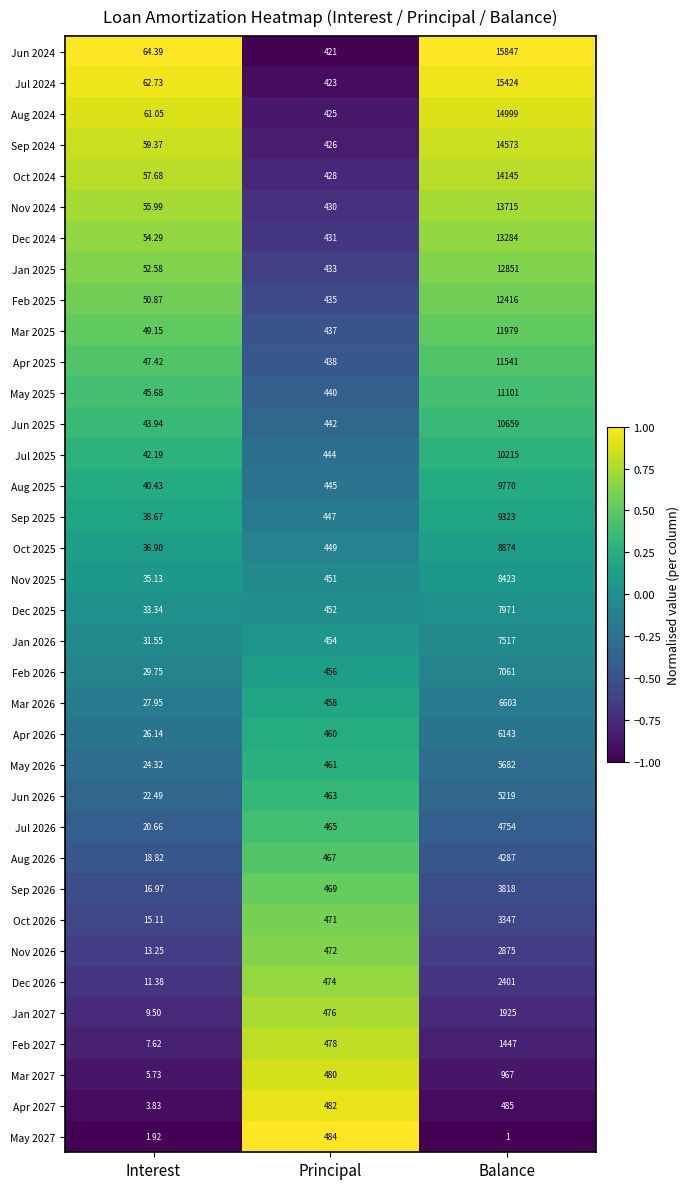

At which label is May 2027 closest to 242?

Interest